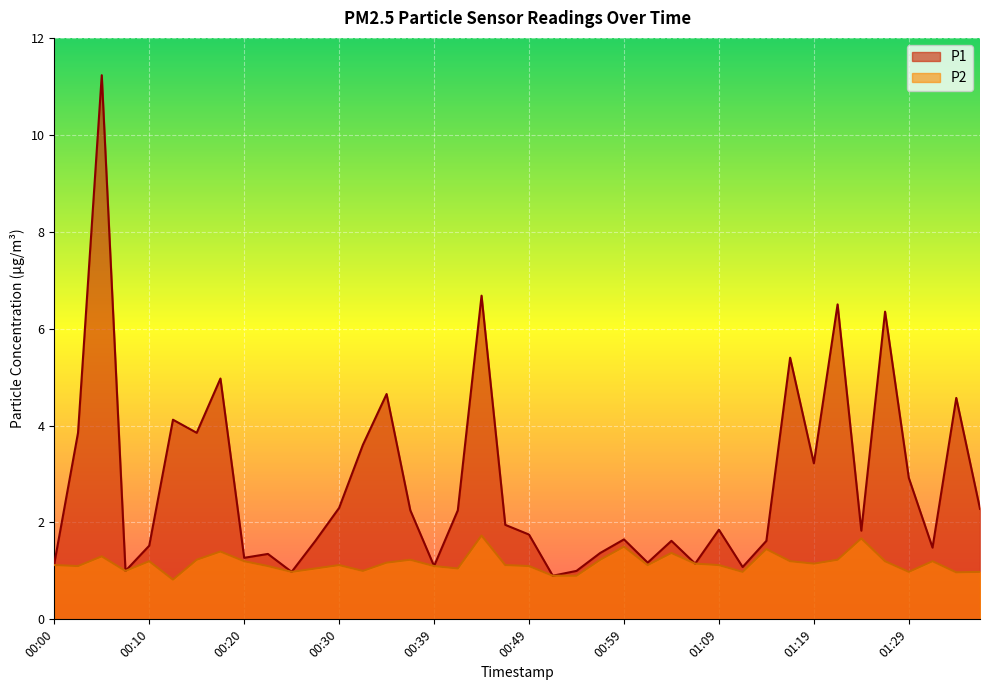

How many lines are shown in the chart?

2